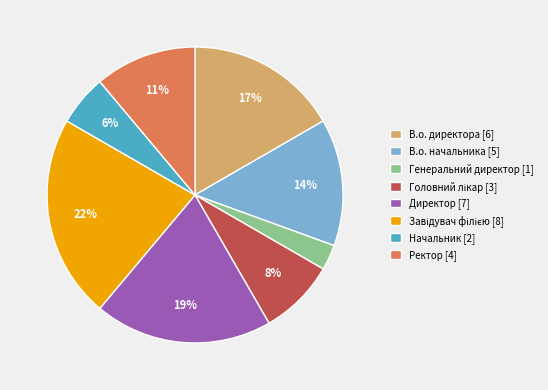

What percentage is the Начальник slice, to the nearest percent?

6%